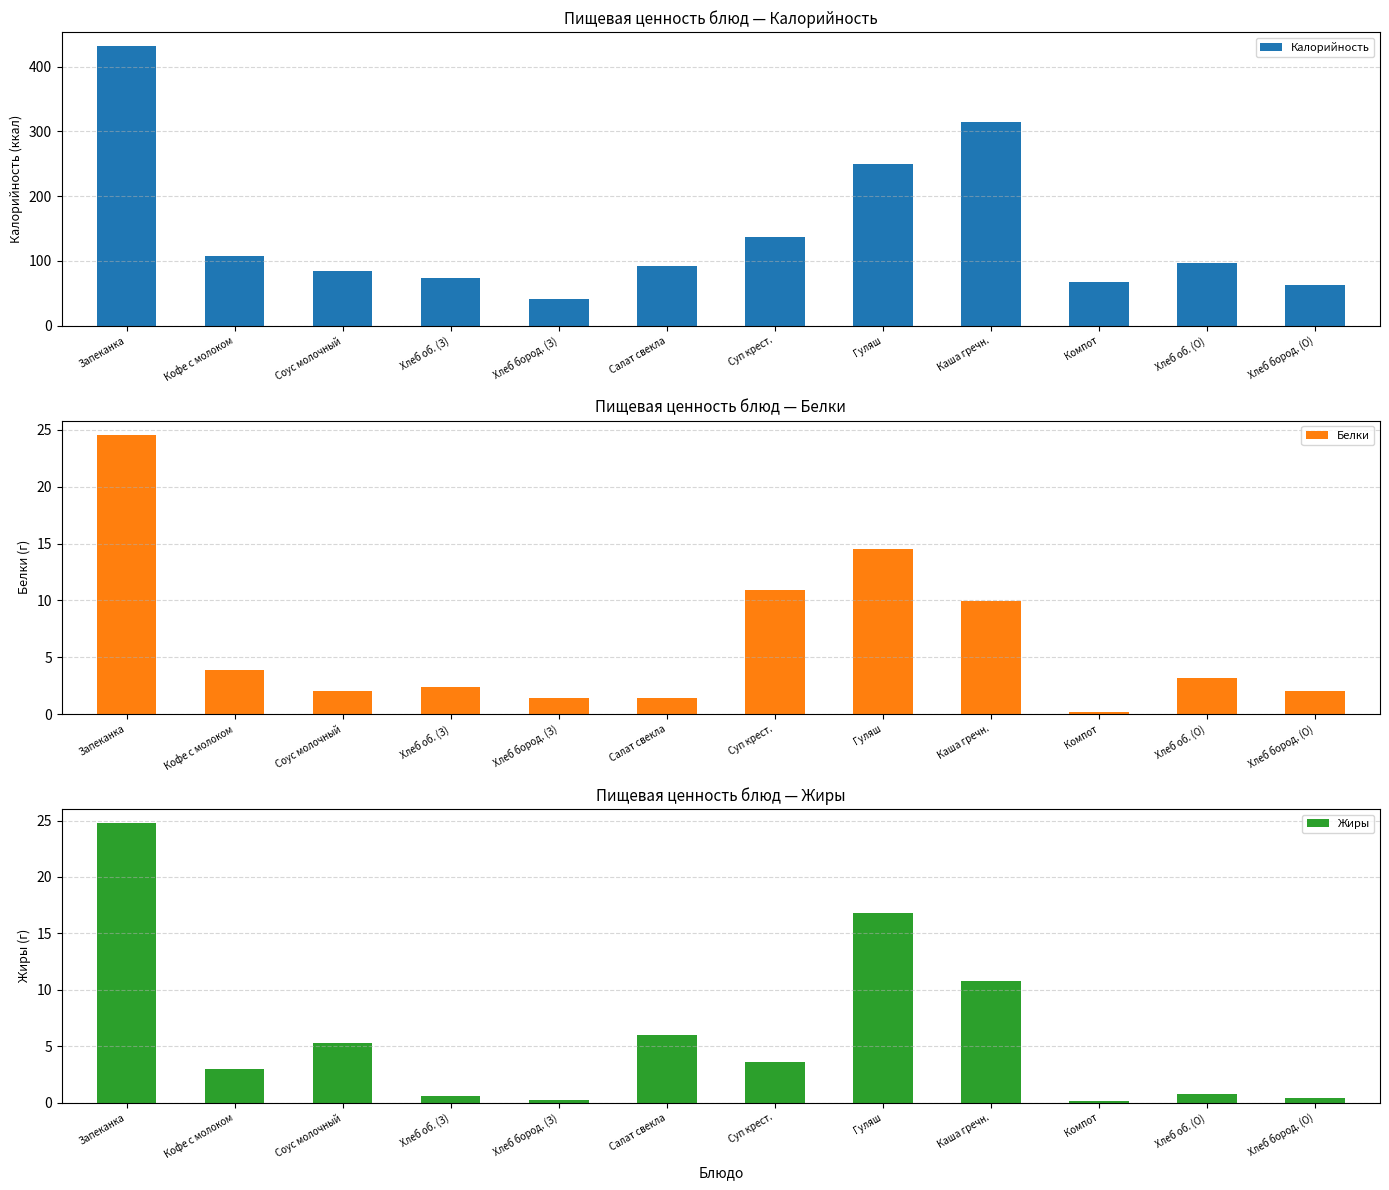

The value of Калорийность at Хлеб бород. (О) is 62.4. True or false?

True